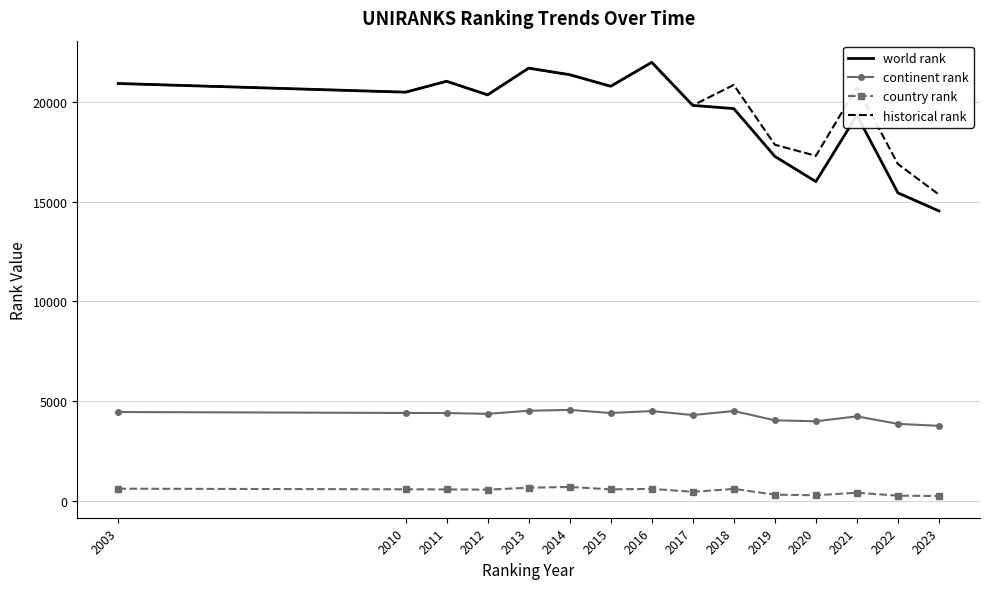

Is it true that historical rank equals 15361.0 at 2023?

True